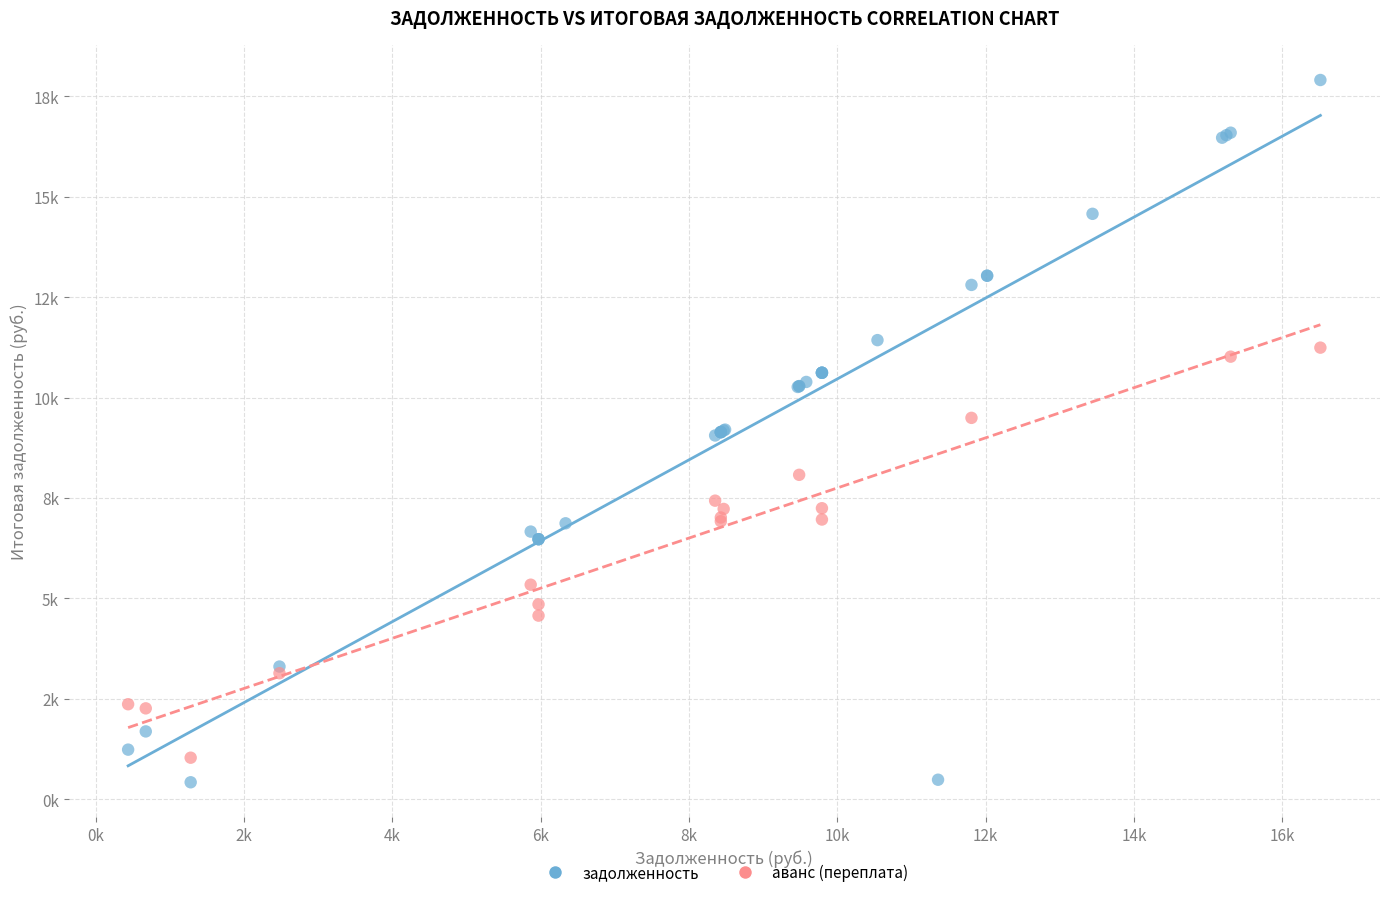

What are all the series names shown in the legend?

задолженность, аванс (переплата)